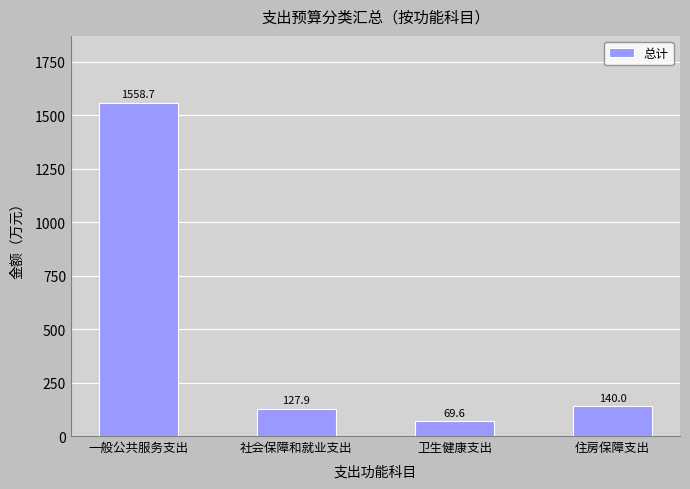

What is the label of the 3rd bar from the left?

卫生健康支出